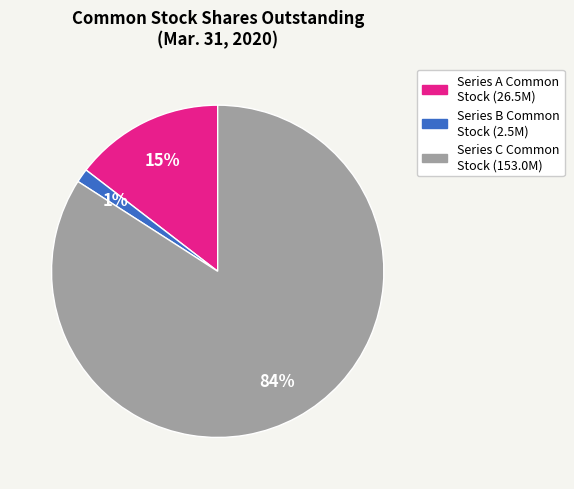

Is there a majority slice in this chart?

Yes